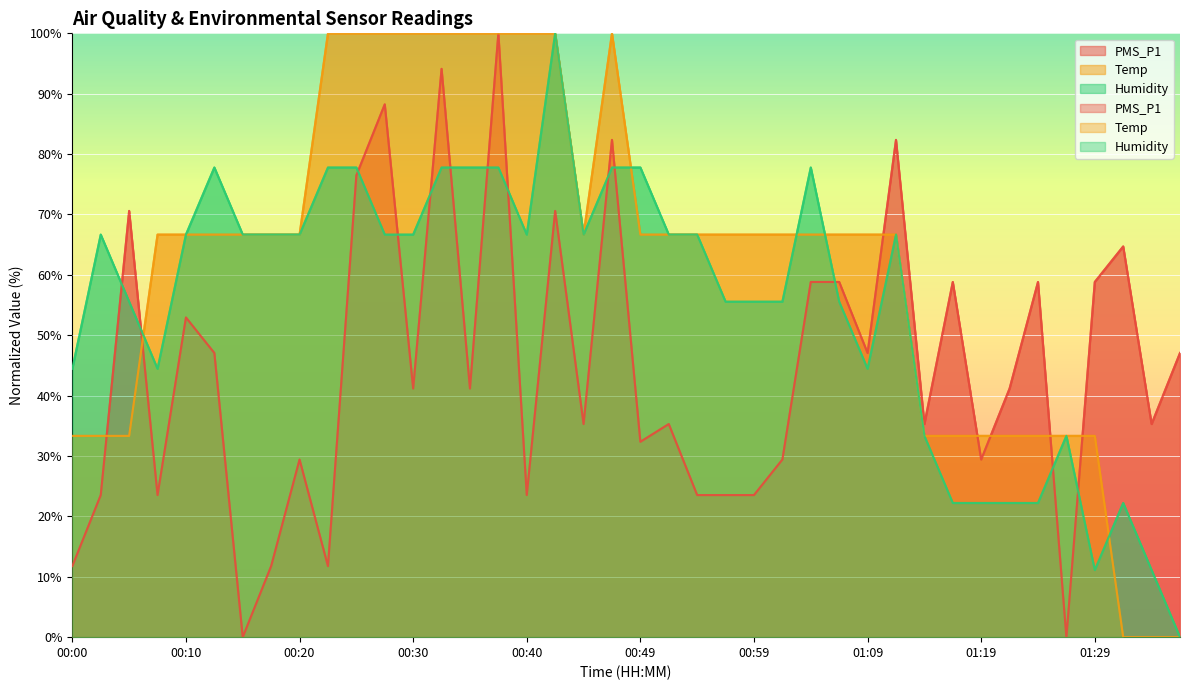

Which category has the highest value across all series?

00:37